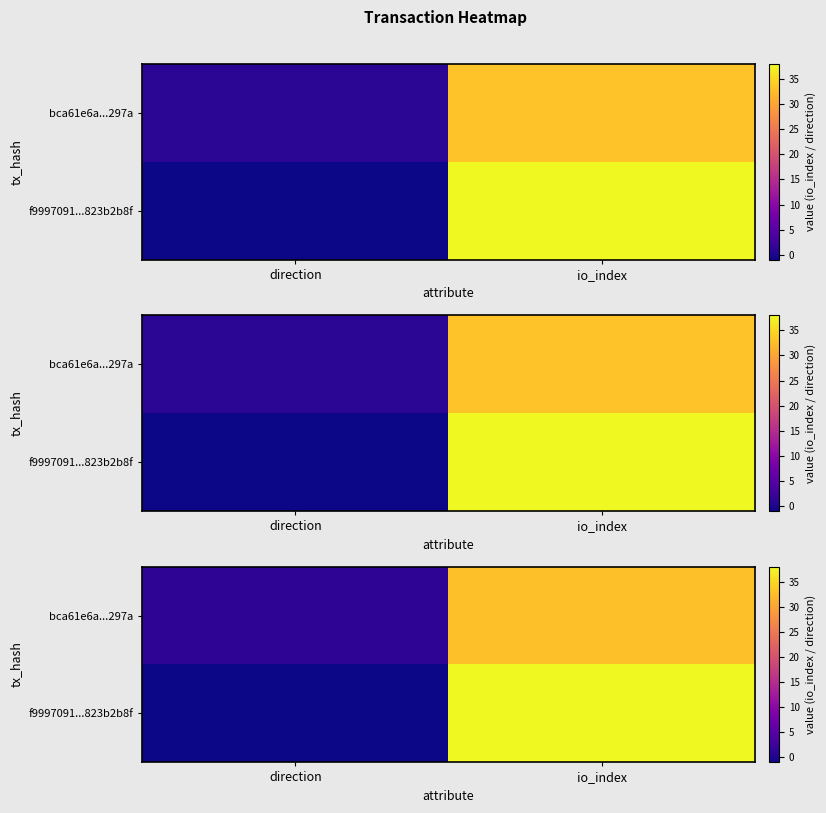

Count the number of categories in the chart.

2